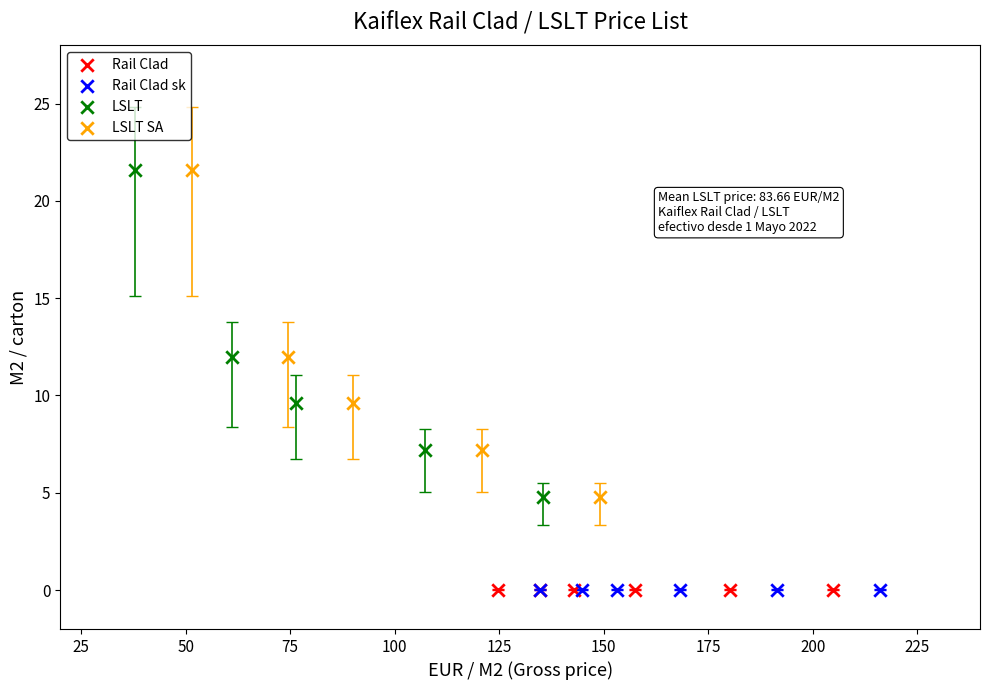

What are all the series names shown in the legend?

Rail Clad, Rail Clad sk, LSLT, LSLT SA